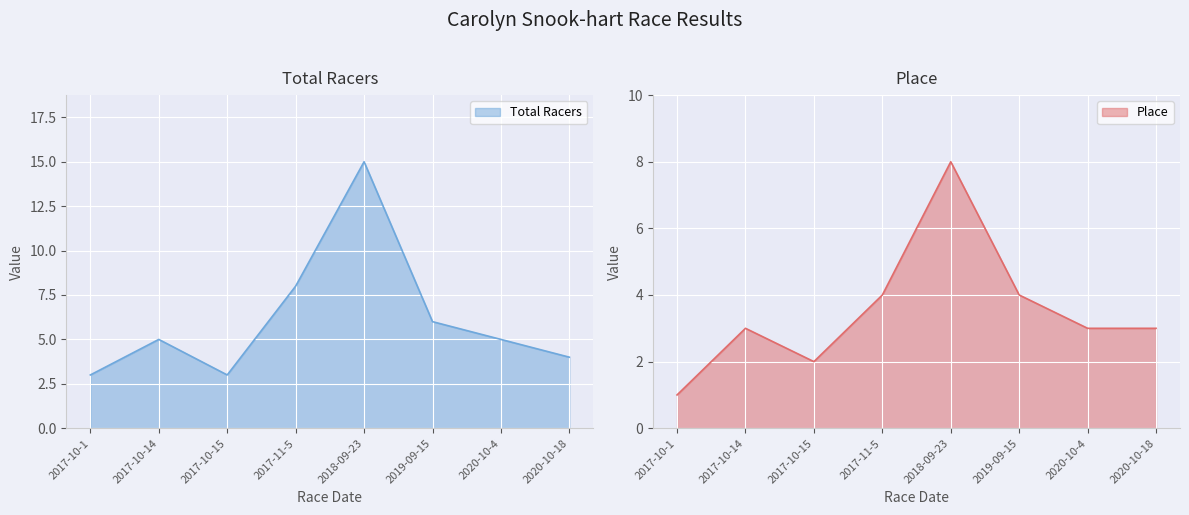

What is the difference between the Total Racers values at 2020-10-4 and 2017-11-5?

3